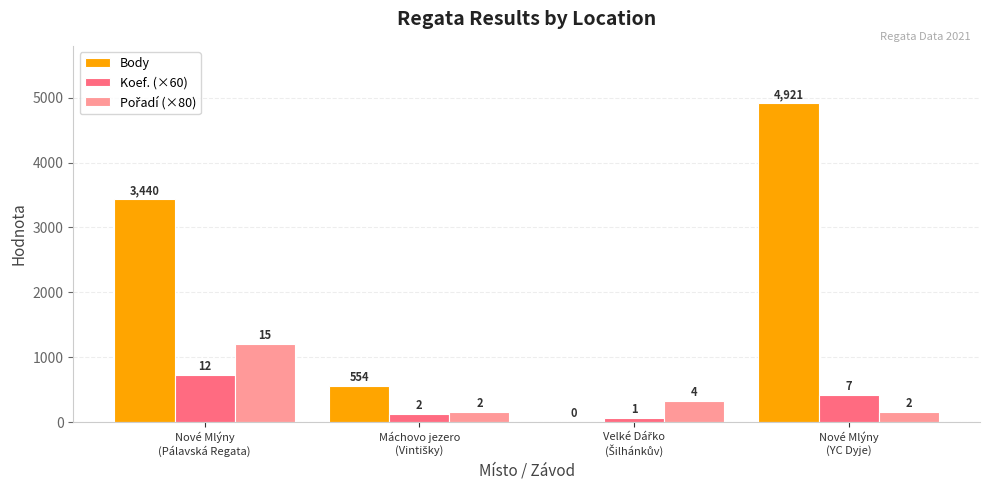

At which category does the chart reach its minimum across all series?

Velké Dářko
(Šilhánkův)